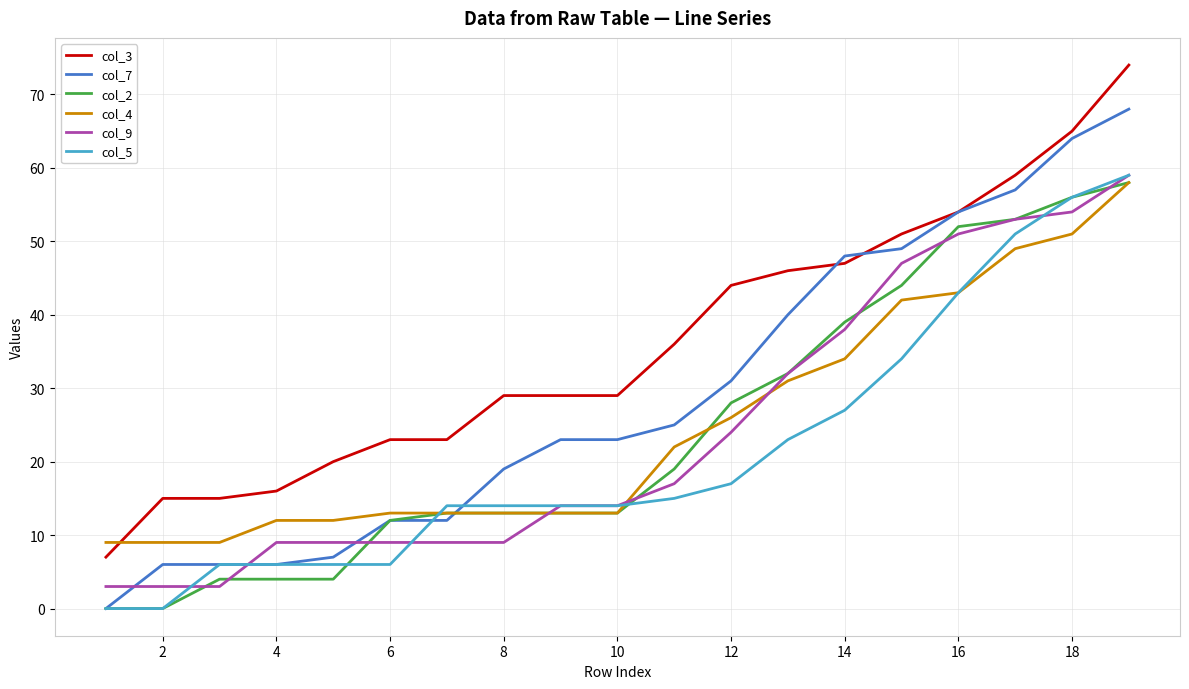

Which series has the largest total across all categories?

col_3